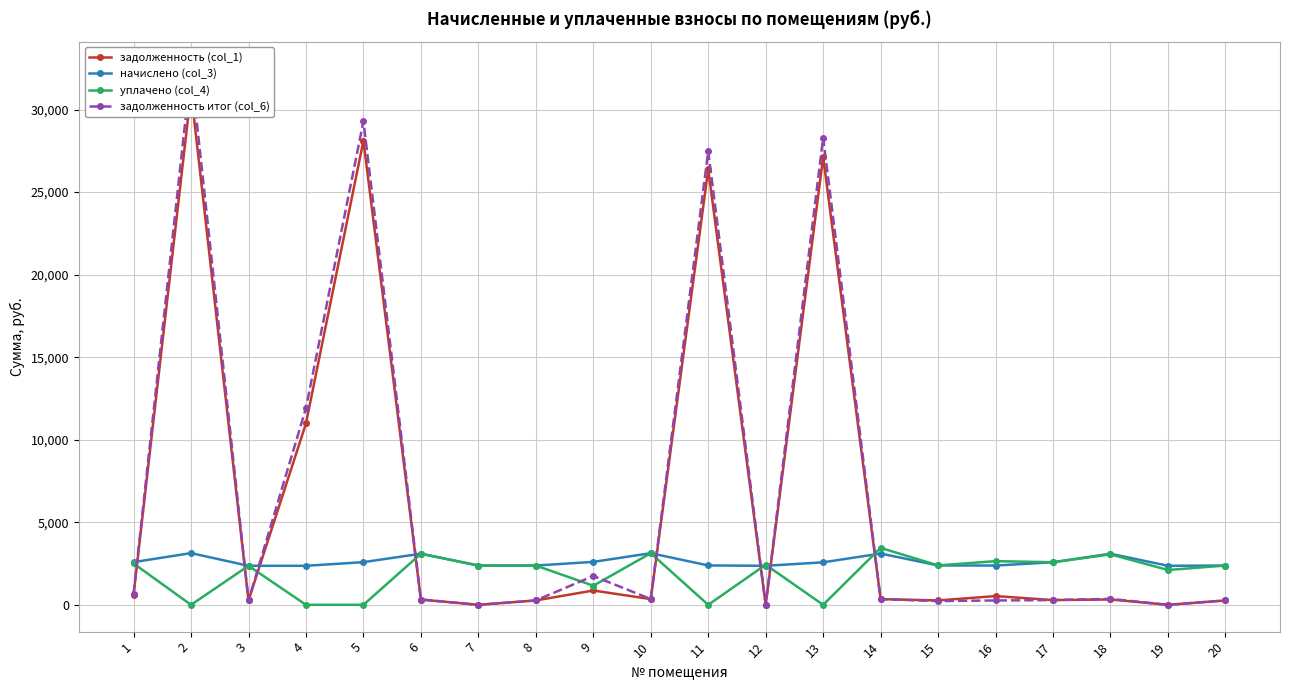

What is the difference between the highest and lowest values at 12?

2430.0